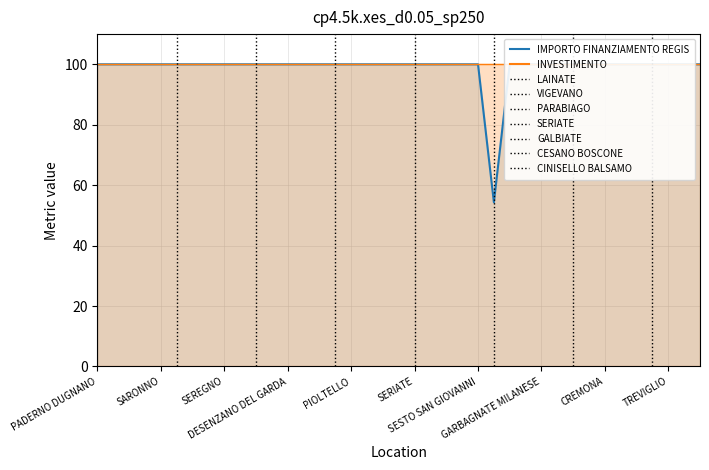

Rank the categories by value from lowest to highest.

GALBIATE, PADERNO DUGNANO, ROMANO DI LOMBARDIA, LIMBIATE, PAVIA, SARONNO, LAINATE, BUCCINASCO, BOLLATE, SEREGNO, MAGENTA, VIGEVANO, VOGHERA, DESENZANO DEL GARDA, LISSONE, CORNAREDO, PARABIAGO, PIOLTELLO, BRESSO, SUZZARA, CERNUSCO SUL NAVIGLIO, SERIATE, SAN DONATO MILANESE, MANTOVA, SEGRATE, SESTO SAN GIOVANNI, CORSICO, TREZZANO SUL NAVIGLIO, GARBAGNATE MILANESE, MEDA, CESANO BOSCONE, CANTU, CREMONA, BRUGHERIO, RHO, CINISELLO BALSAMO, TREVIGLIO, LUMEZZANE, GIUSSANO